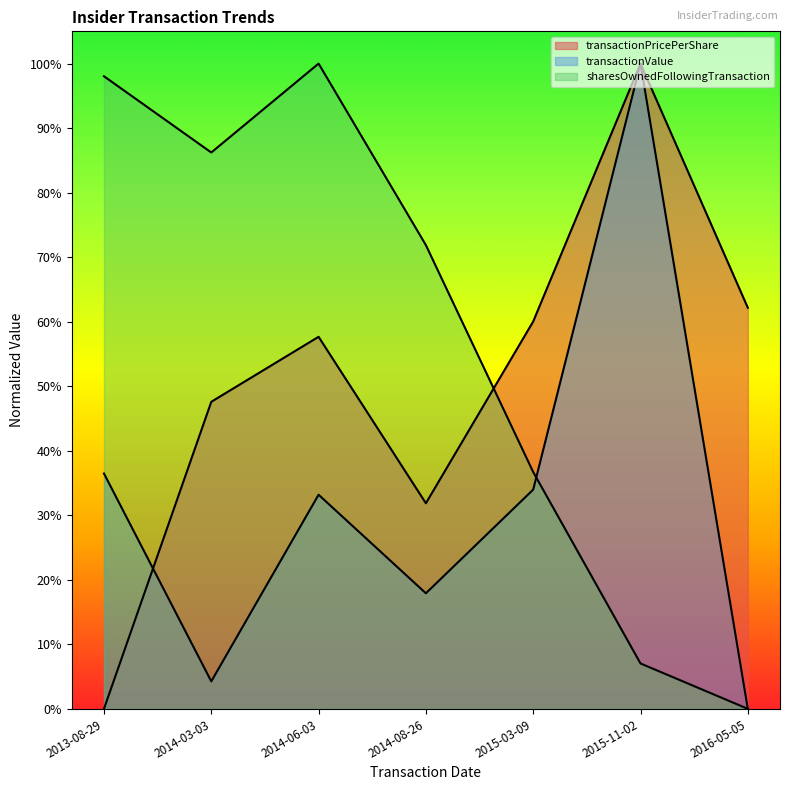

Does the chart have visible grid lines?

No